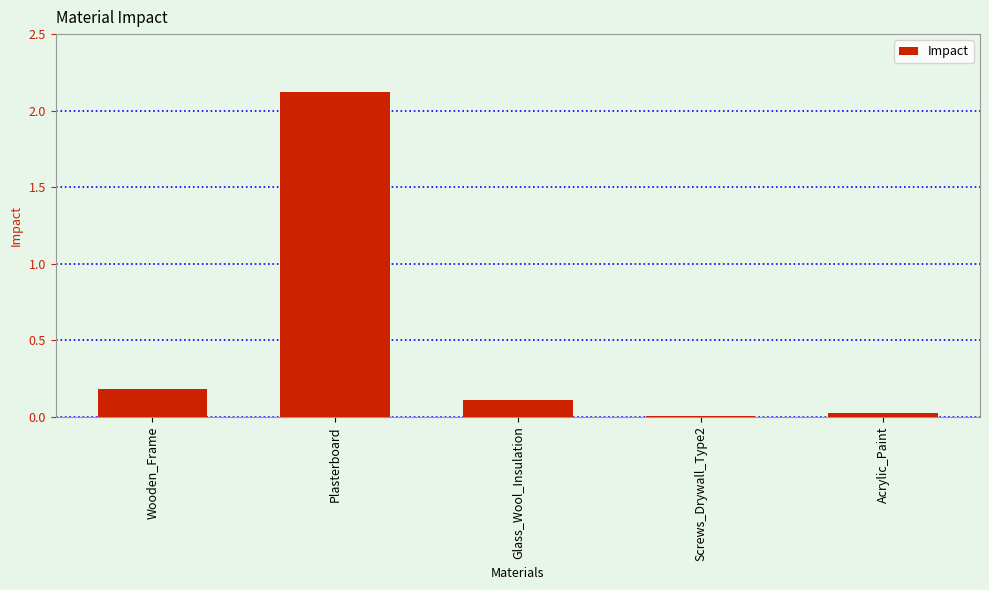

Does the chart contain stacked bars?

No